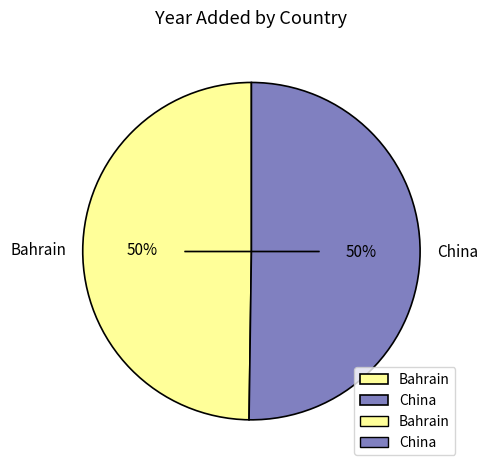

To the nearest percent, what portion does Bahrain represent?

50%